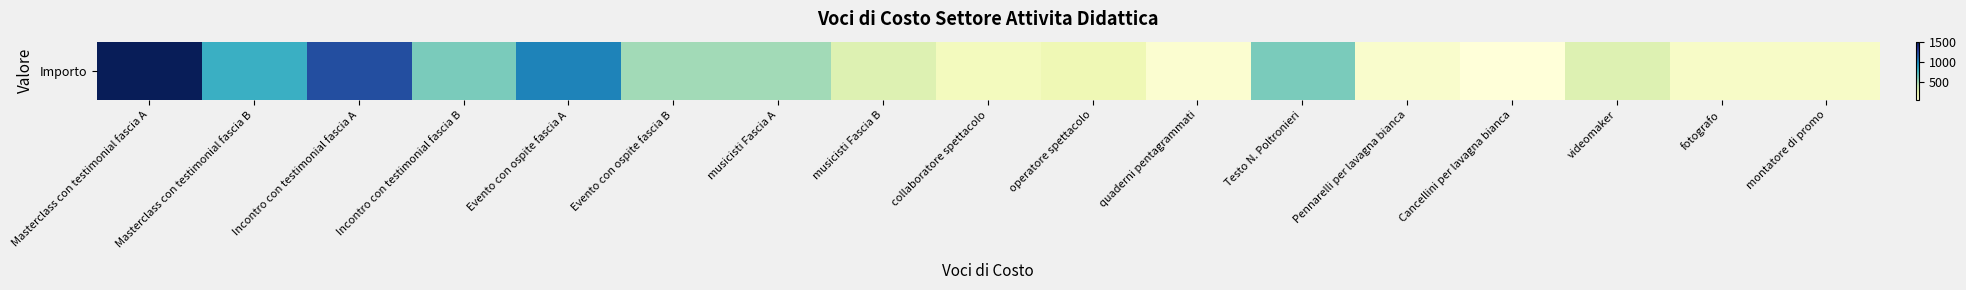

What is the sum of the values at Masterclass con testimonial fascia A and Testo N. Poltronieri?

2100